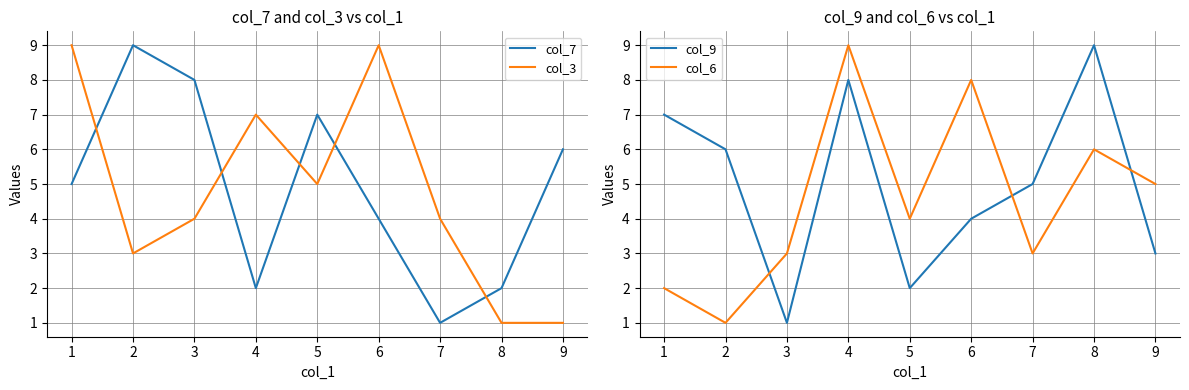

How many values in the col_3 series are below 4?

3